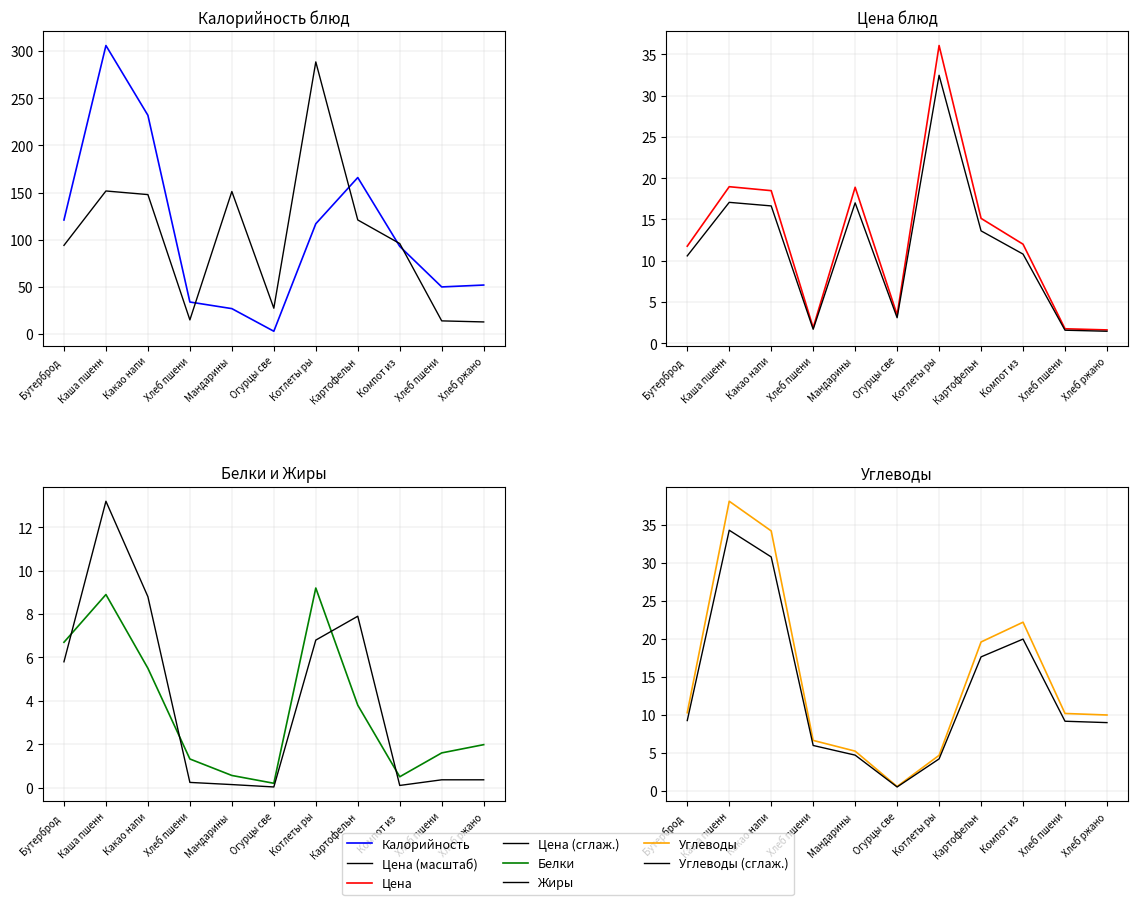

What is the label of the 8th point from the right?

Хлеб пшени